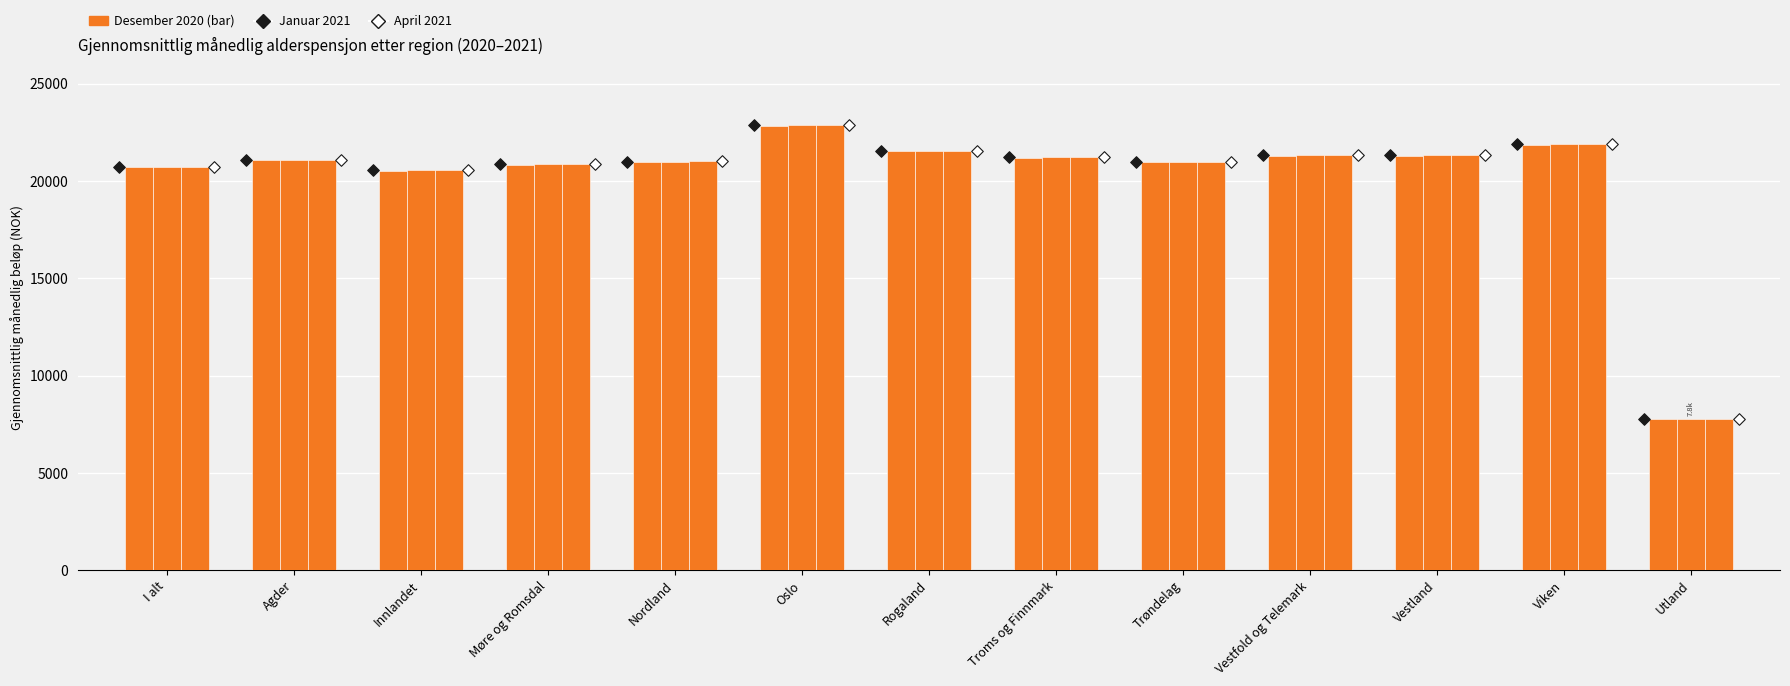

Which series reaches the maximum Y coordinate?

Januar 2021